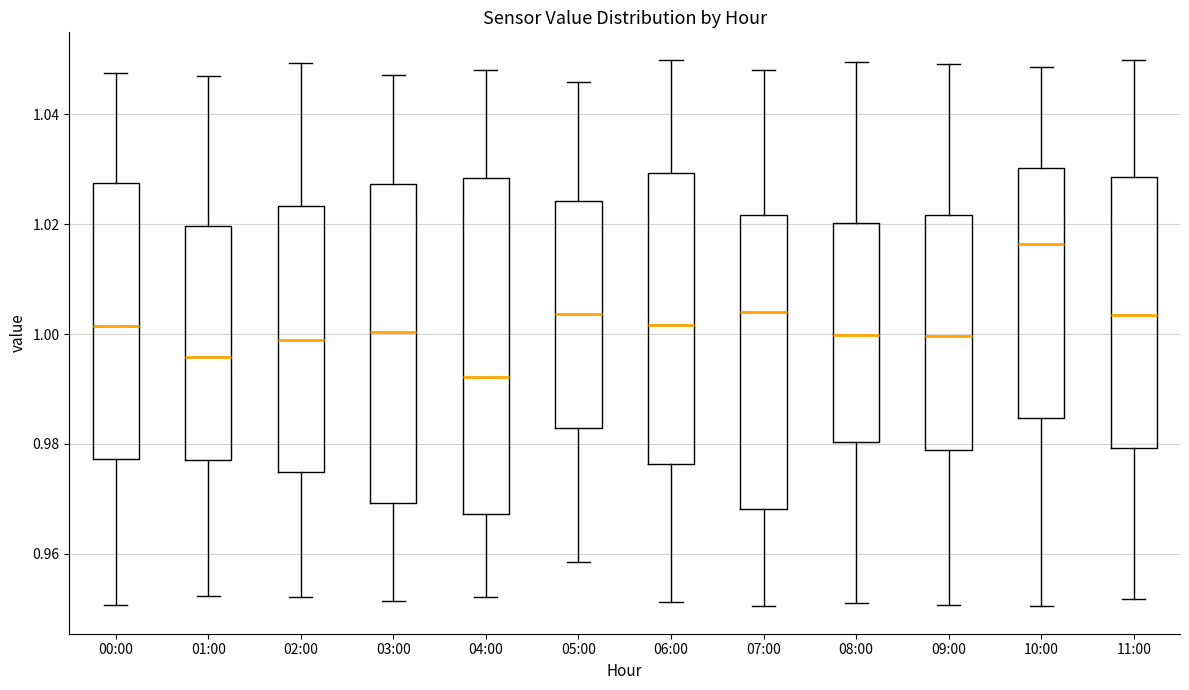

Reading left to right, transcribe this box plot: for each box, give where its median line is, the range the box spans, and where its two whiskers end, as read against the y-axis. The values are not printed on the chart, so give them approximately, as read against the axis.

00:00: median 1.002, box 0.978 to 1.028, whiskers 0.950 to 1.048
01:00: median 0.996, box 0.978 to 1.020, whiskers 0.952 to 1.046
02:00: median 0.998, box 0.974 to 1.024, whiskers 0.952 to 1.050
03:00: median 1.000, box 0.970 to 1.028, whiskers 0.952 to 1.048
04:00: median 0.992, box 0.968 to 1.028, whiskers 0.952 to 1.048
05:00: median 1.004, box 0.982 to 1.024, whiskers 0.958 to 1.046
06:00: median 1.002, box 0.976 to 1.030, whiskers 0.952 to 1.050
07:00: median 1.004, box 0.968 to 1.022, whiskers 0.950 to 1.048
08:00: median 1.000, box 0.980 to 1.020, whiskers 0.952 to 1.050
09:00: median 1.000, box 0.978 to 1.022, whiskers 0.950 to 1.050
10:00: median 1.016, box 0.984 to 1.030, whiskers 0.950 to 1.048
11:00: median 1.004, box 0.980 to 1.028, whiskers 0.952 to 1.050